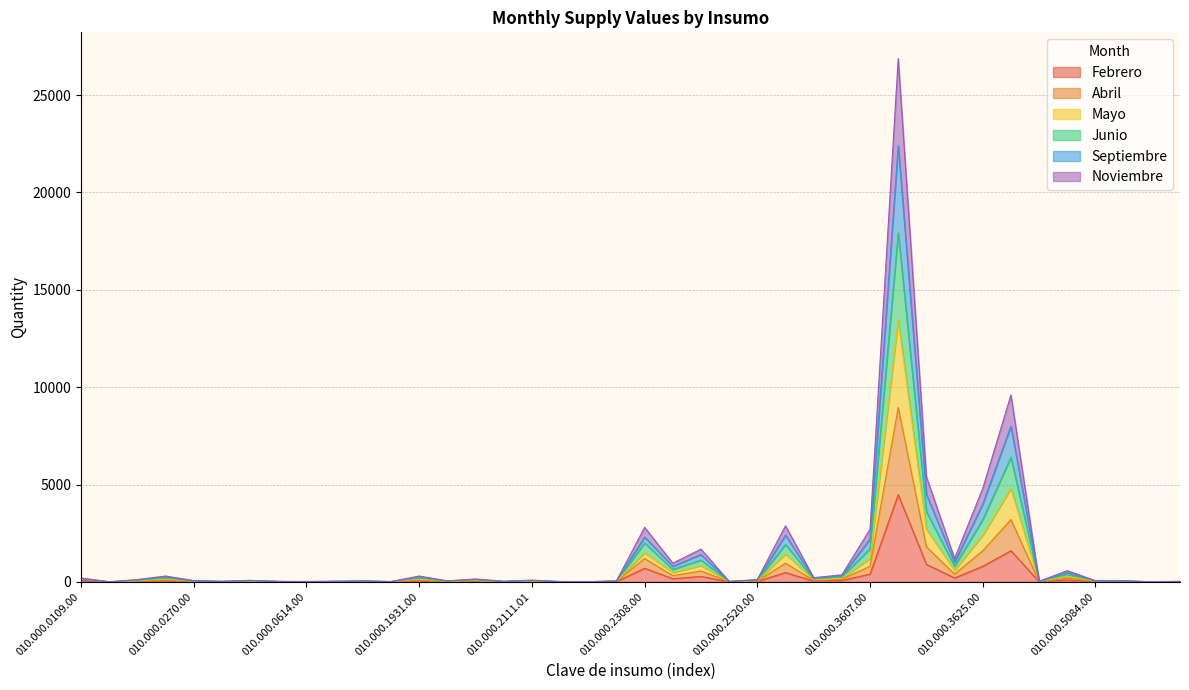

Rank the series by their maximum value, from highest to lowest.

Junio, Mayo, Septiembre, Abril, Noviembre, Febrero